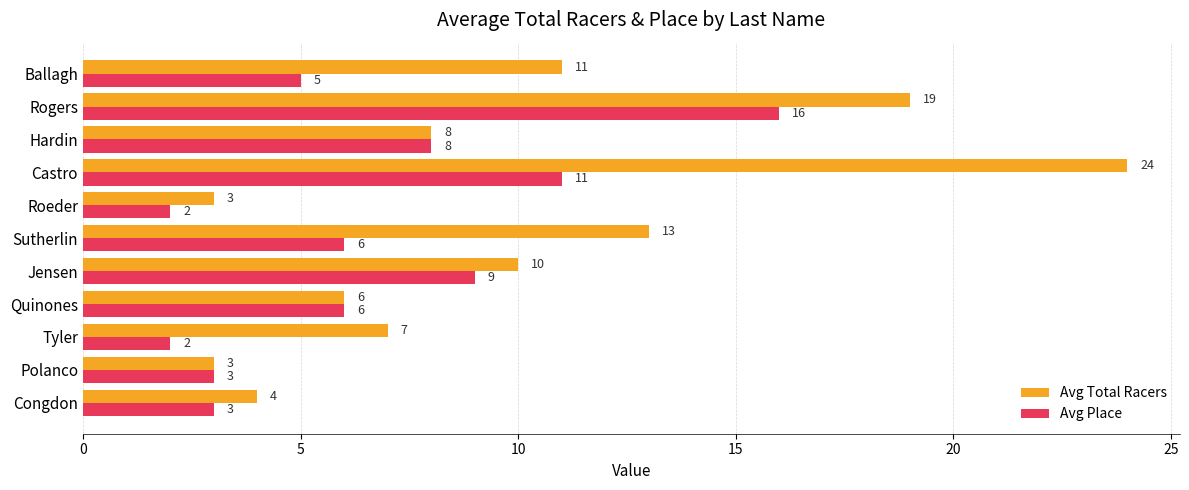

What is the total value across all series at Roeder?

5